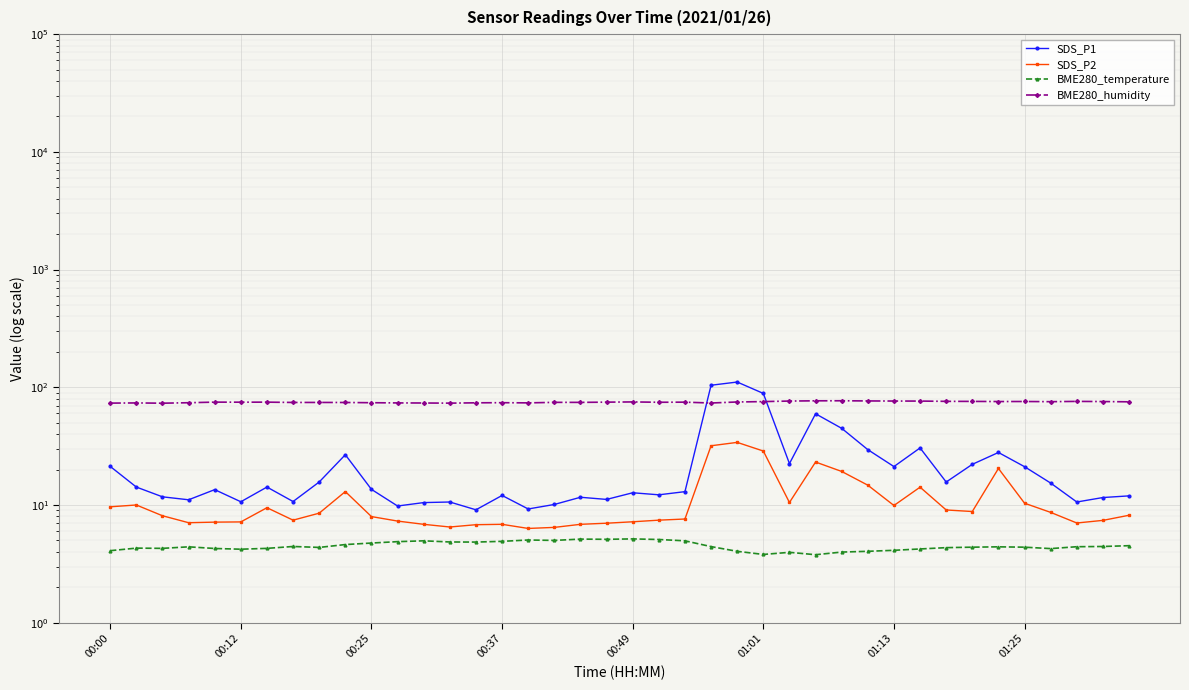

What is the difference between the BME280_humidity values at 8 and 34?

1.3